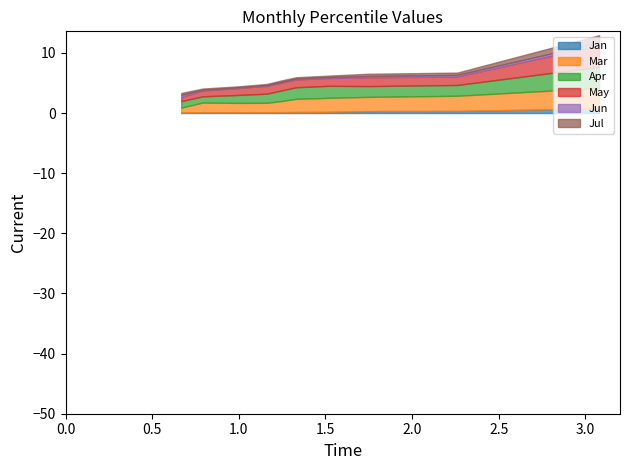

True or false: Jan has a value of 0.1 at pct95.

True